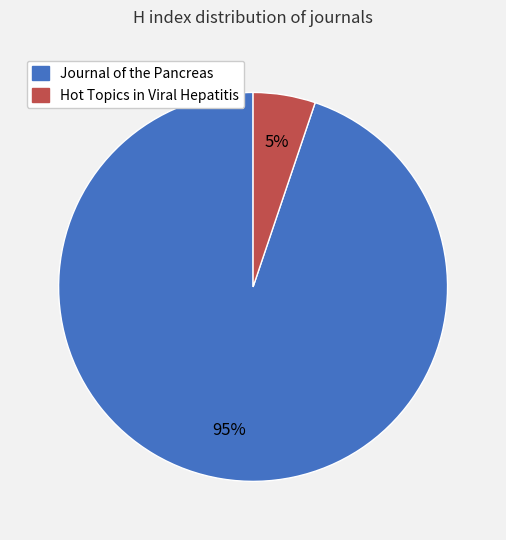

To the nearest percent, what is the difference between the largest and smallest slice percentages?

90%